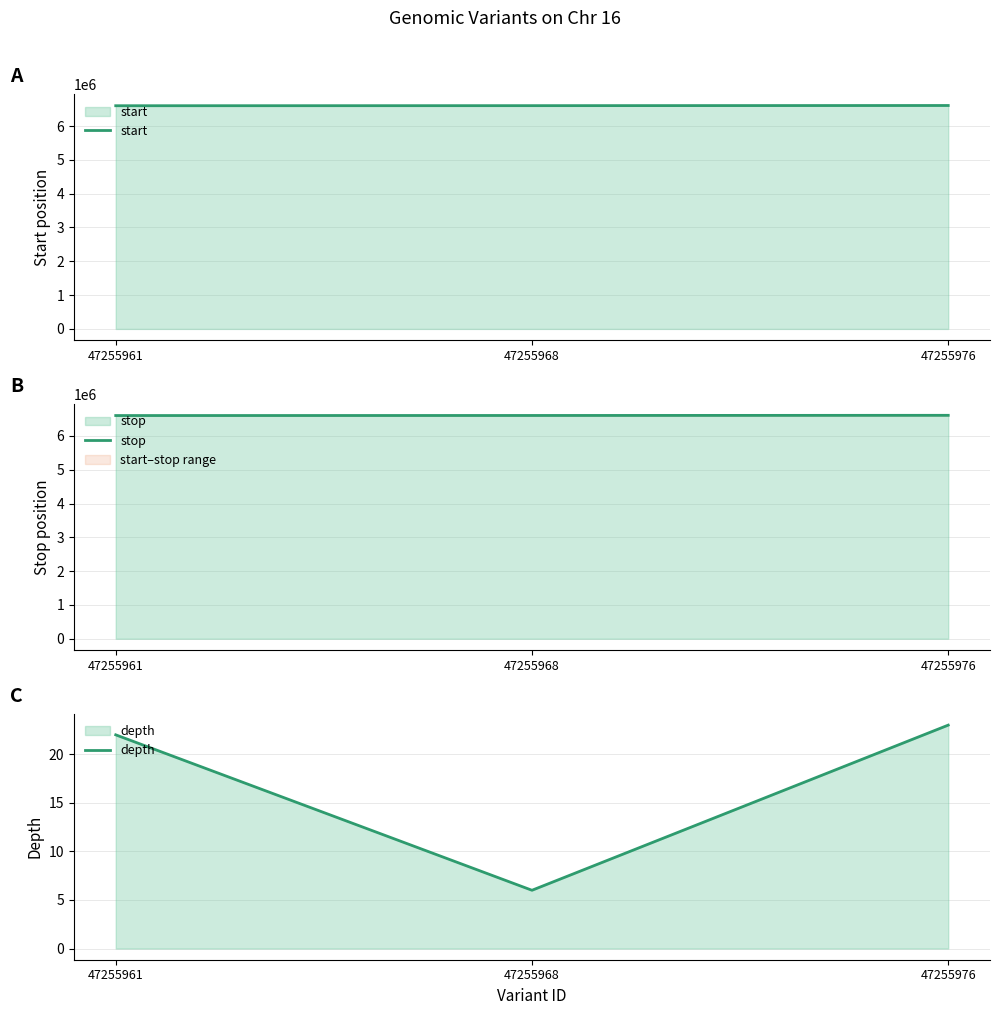

What are all the series names shown in the legend?

start, stop, depth